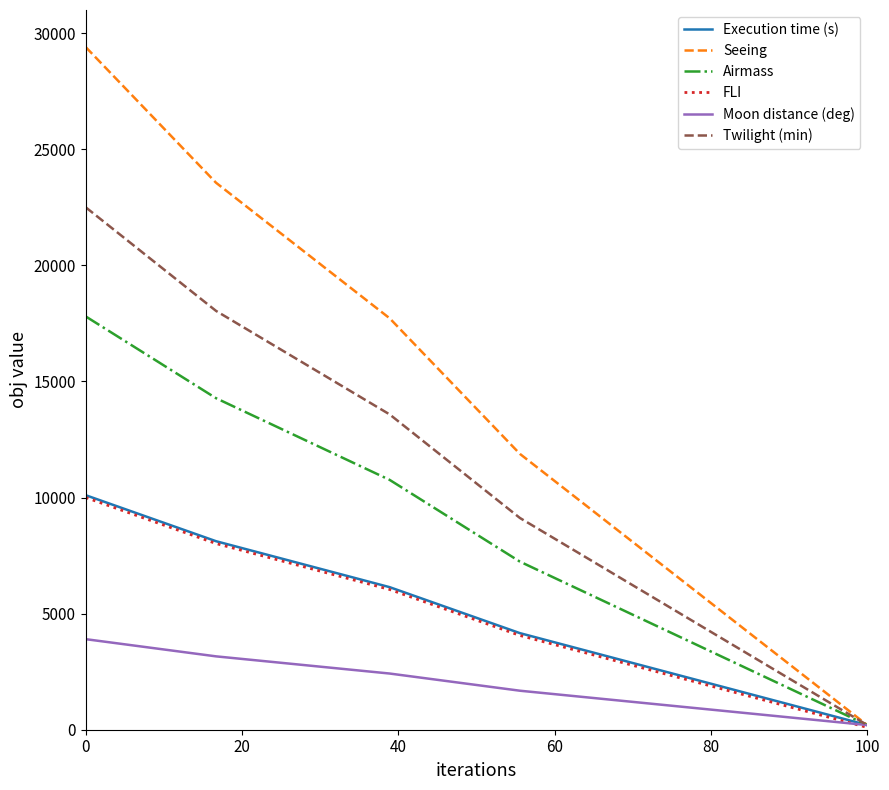

Which series has the largest total across all categories?

Seeing